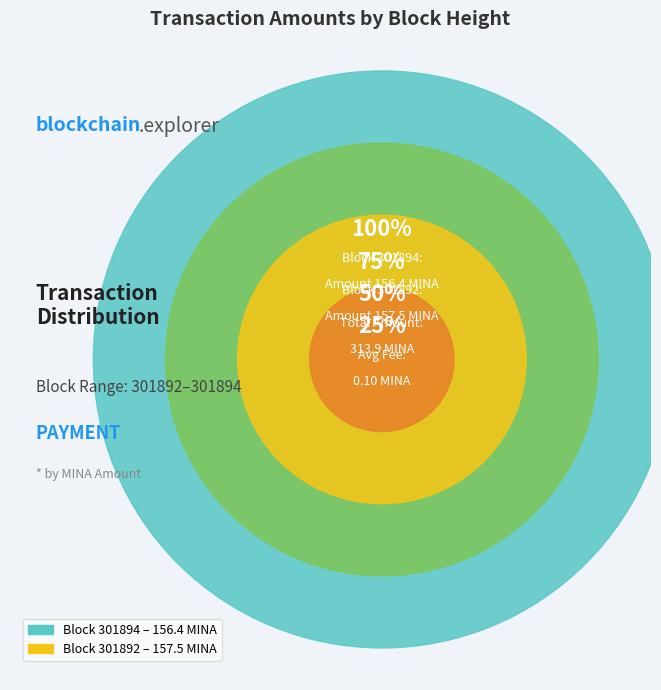

Which category accounts for the majority?

301892